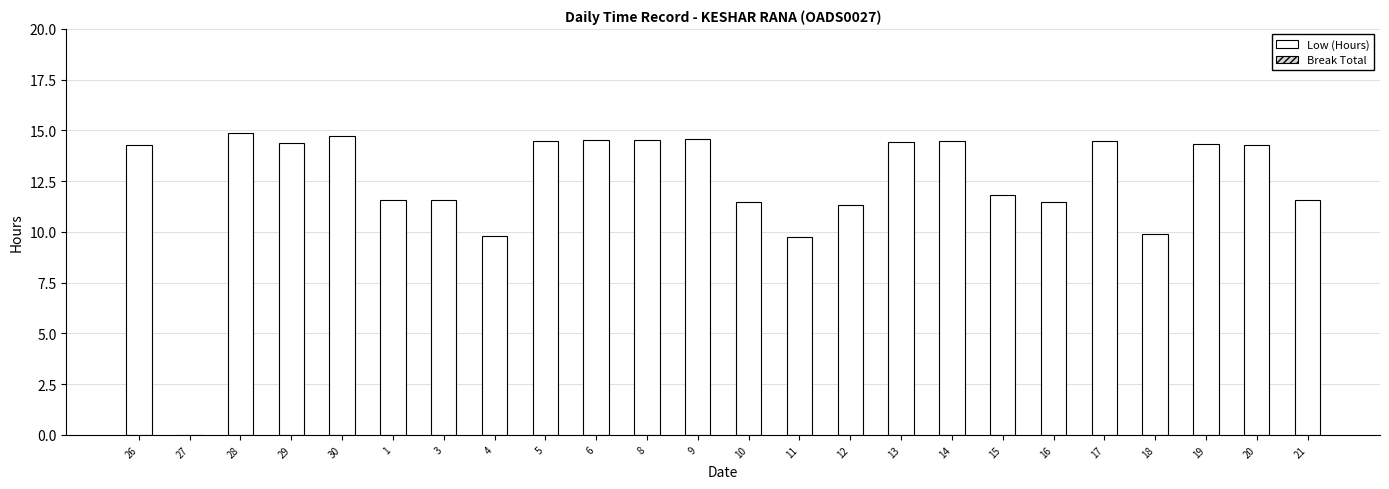

At which label does the data first exceed 14?

26